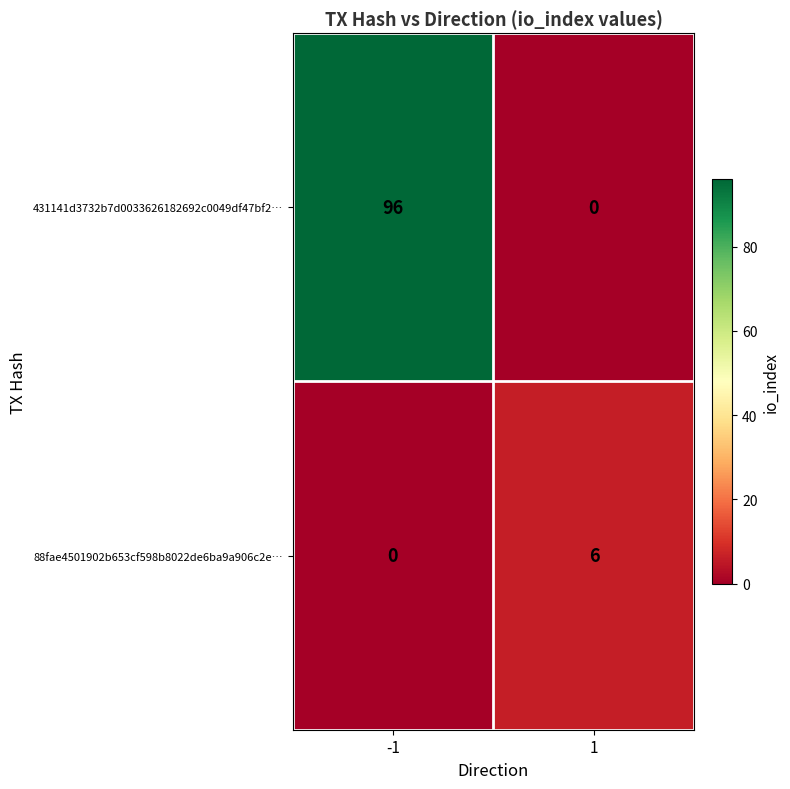

What is the difference between the 431141d3732b7d0033626182692c0049df47bf2… values at -1 and 1?

96